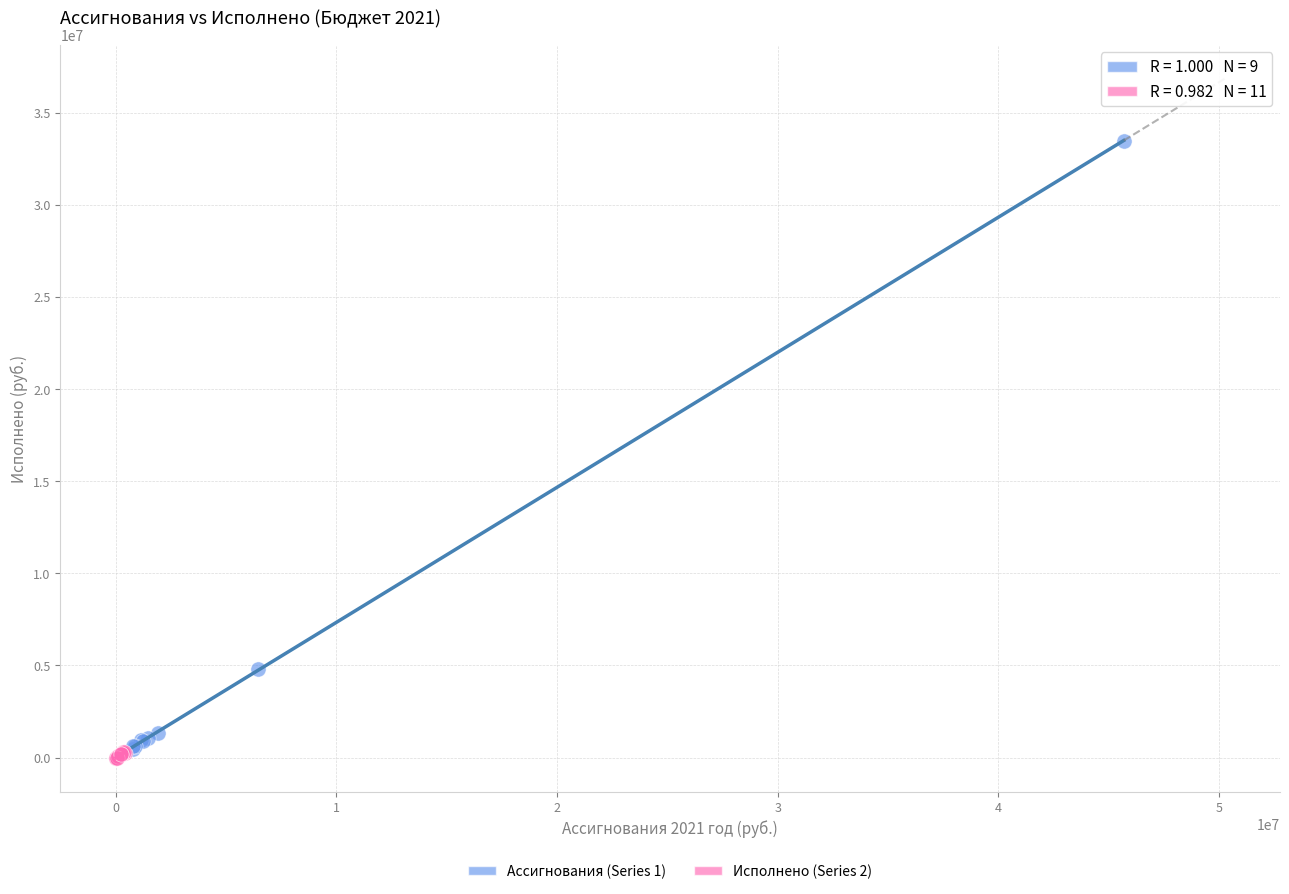

Which series has the largest Y range (max minus min)?

Ассигнования (Series 1)